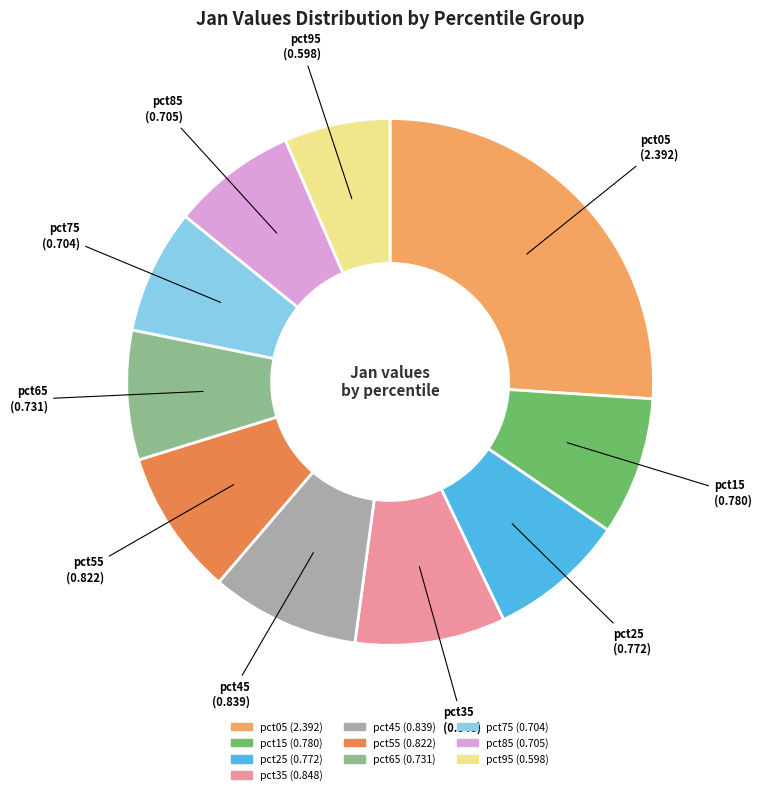

What is the smallest slice in the pie chart?

pct95